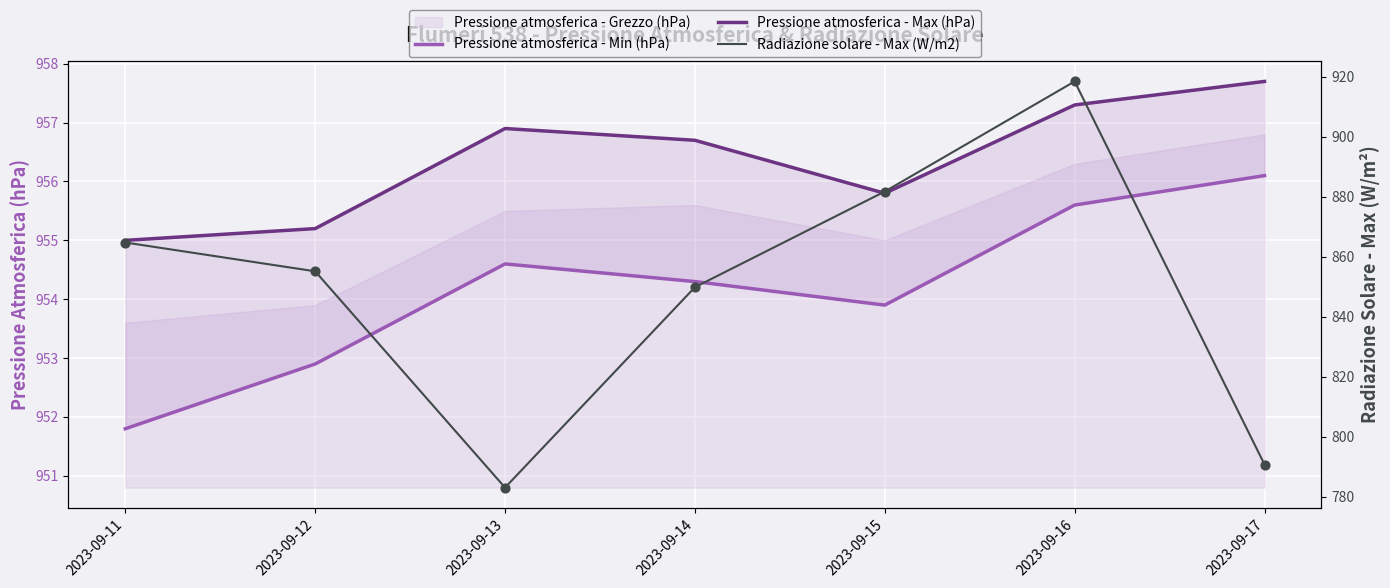

What is the total value across all series at 2023-09-17?

2704.6